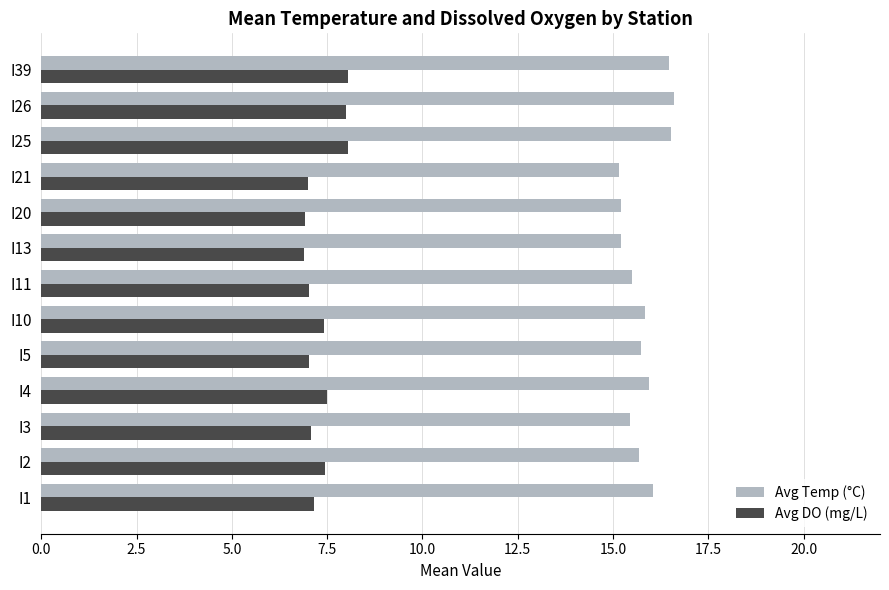

Rank the series by their average value, from highest to lowest.

Avg Temp (°C), Avg DO (mg/L)